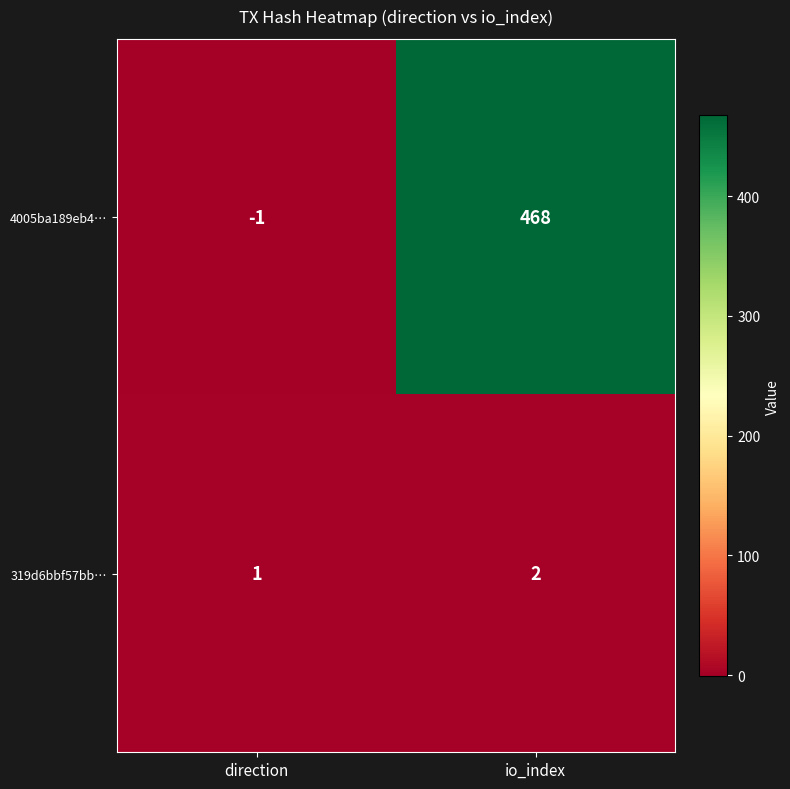

Which series has the largest range (max minus min)?

4005ba189eb4…